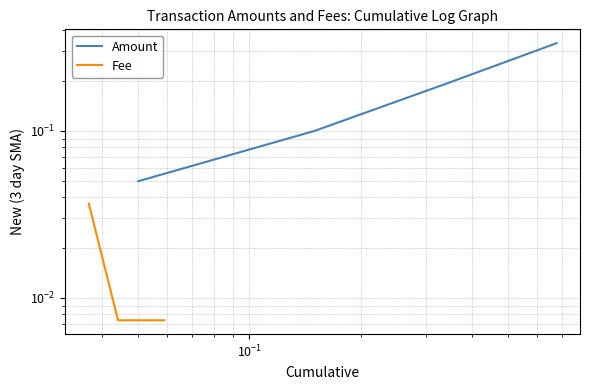

Which series has the largest total across all categories?

Amount